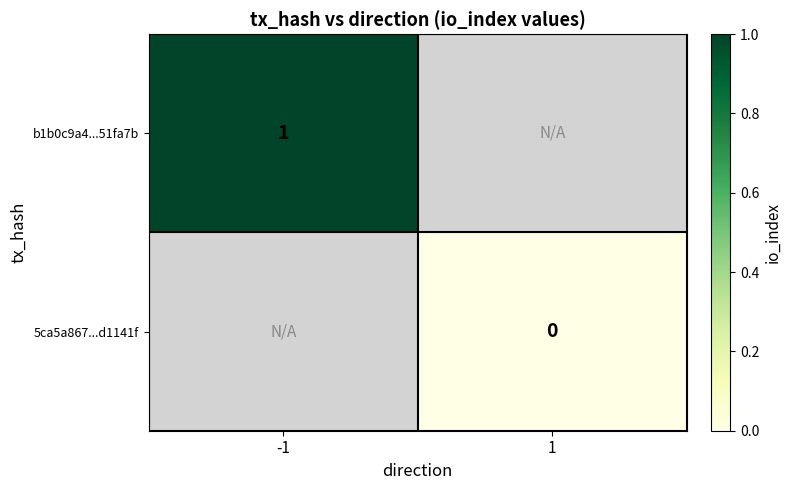

True or false: b1b0c9a4...51fa7b has a value of 0 at -1.

False